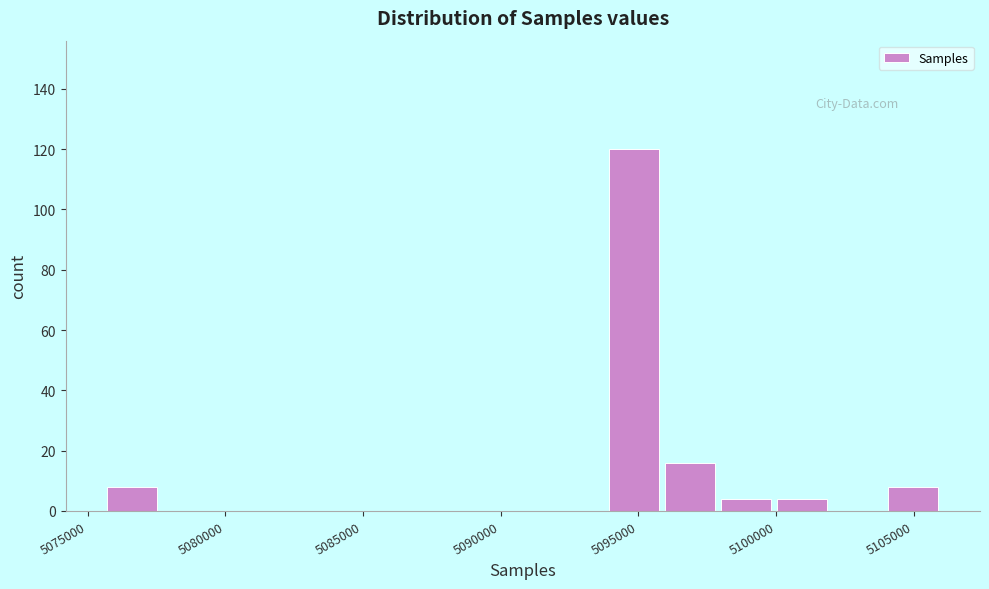

Reading left to right, transcribe this chart: for each bar, give the range it covers on the x-axis and its height. Neither the bar edges nor the heights are printed on the chart, so give them approximately, as read against the axes.

5075500 to 5077500: 8
5077500 to 5080000: 0
5080000 to 5082000: 0
5082000 to 5084000: 0
5084000 to 5086000: 0
5086000 to 5088000: 0
5088000 to 5090000: 0
5090000 to 5092000: 0
5092000 to 5094000: 0
5094000 to 5096000: 120
5096000 to 5098000: 16
5098000 to 5100000: 4
5100000 to 5102000: 4
5102000 to 5104000: 0
5104000 to 5106000: 8